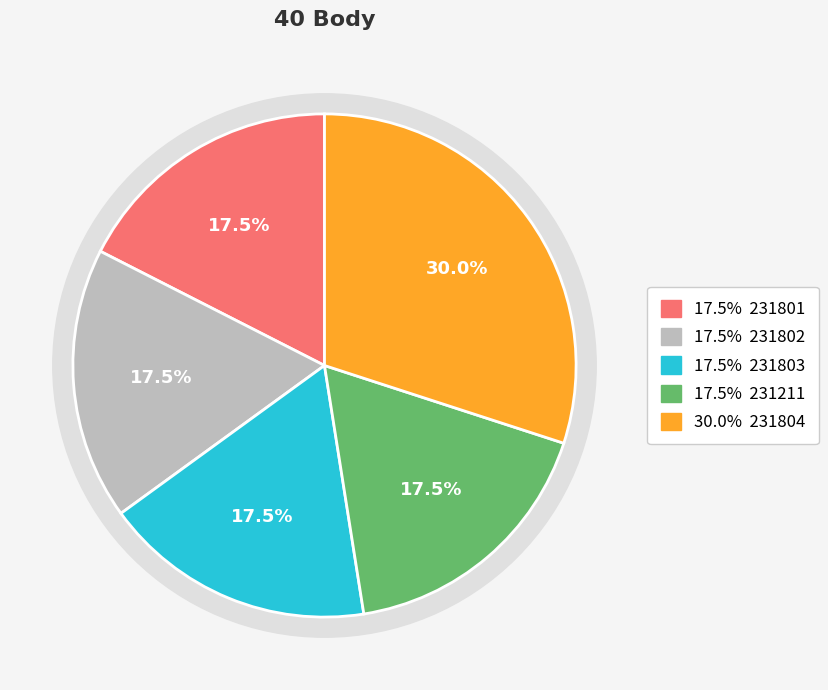

Is there a majority slice in this chart?

No